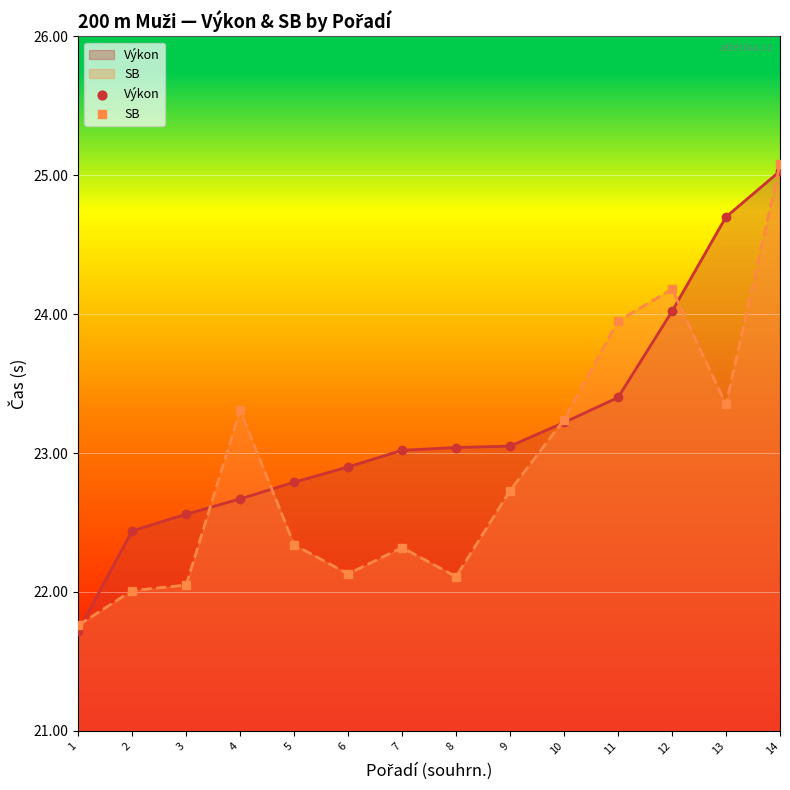

Which series has the largest total across all categories?

Výkon